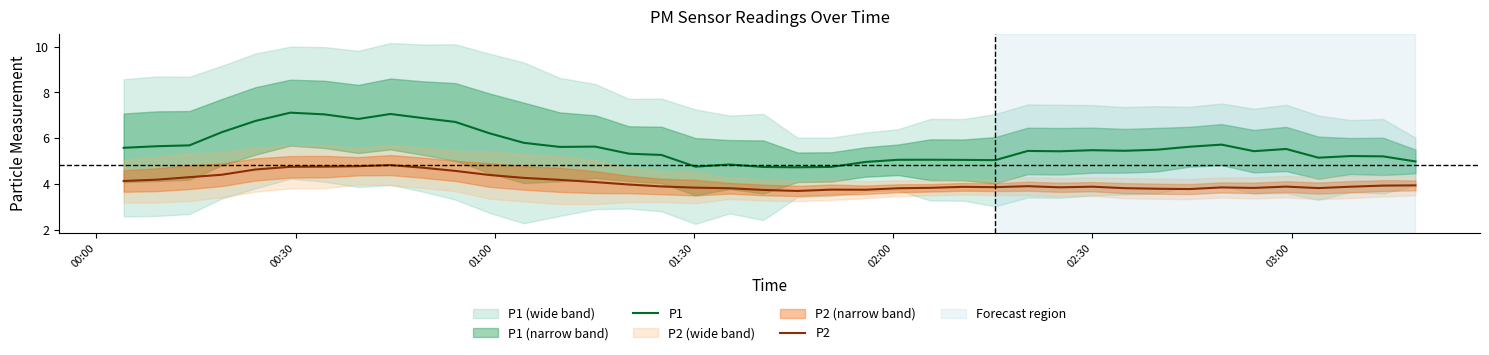

True or false: P1 and P2 intersect in this chart.

False